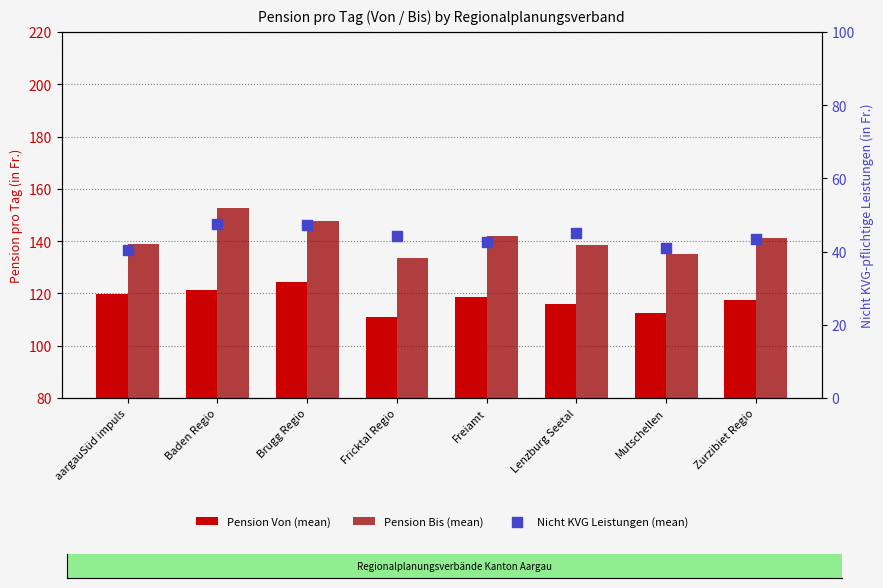

Which series contains the highest Y value?

Pension Bis (mean)